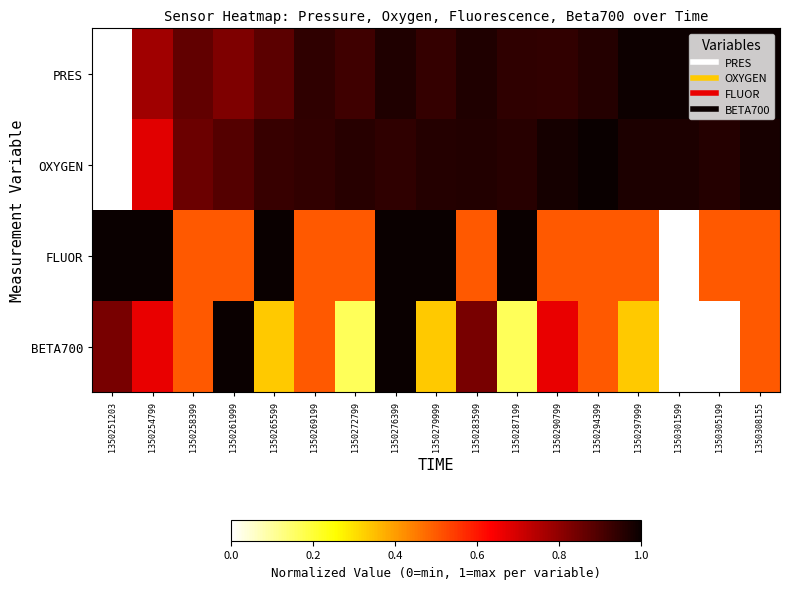

Which has a higher value, 1350269199 or 1350305199?

1350305199